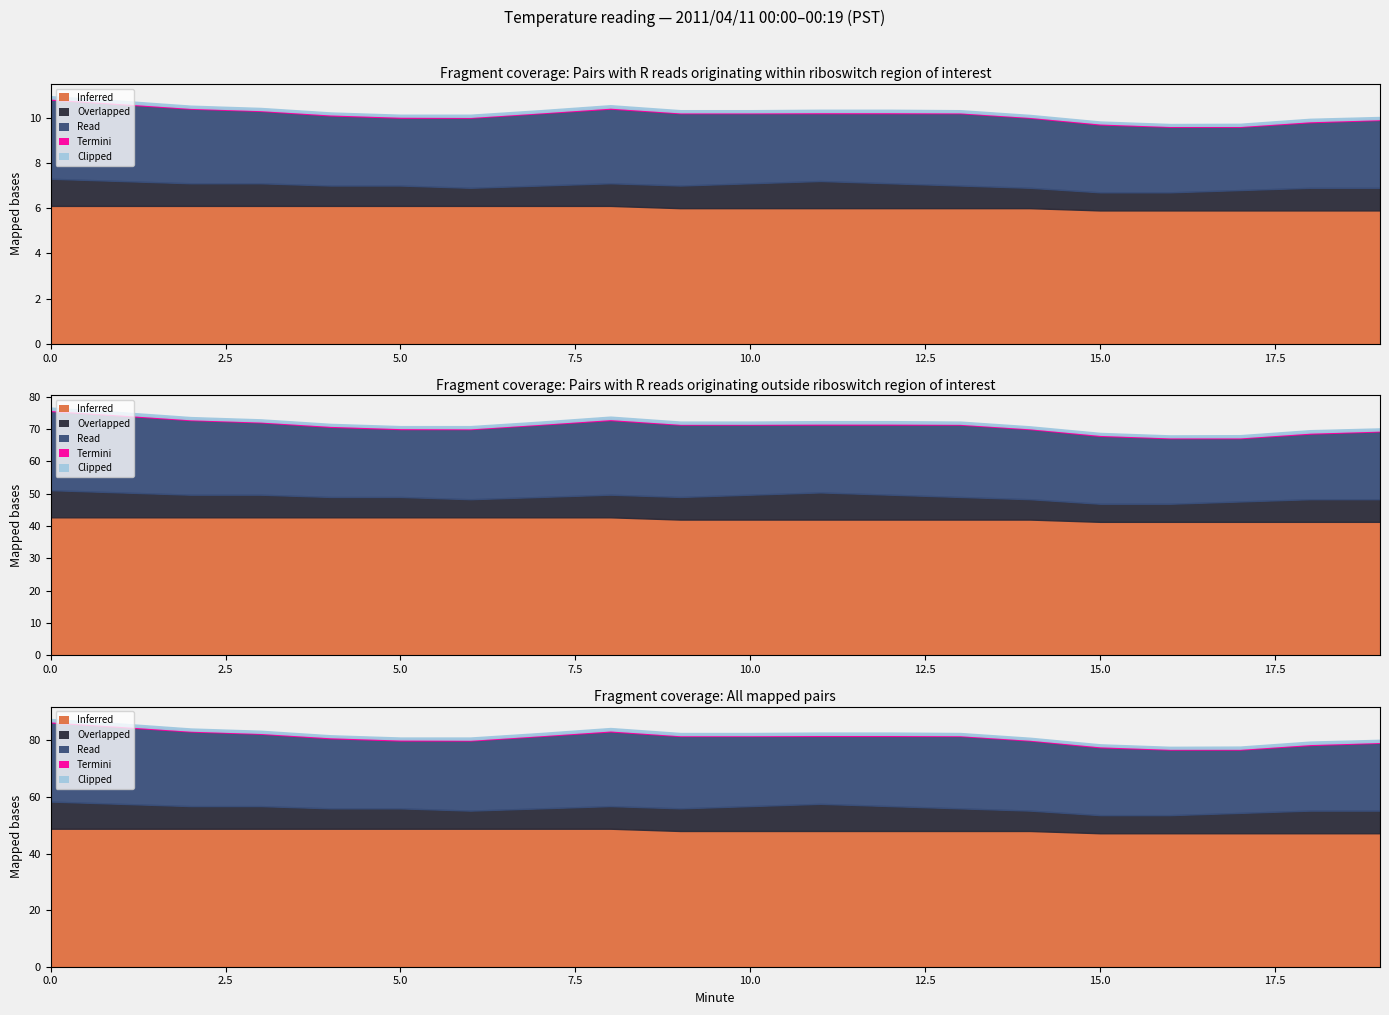

Which category has the lowest value in the Clipped series?

4